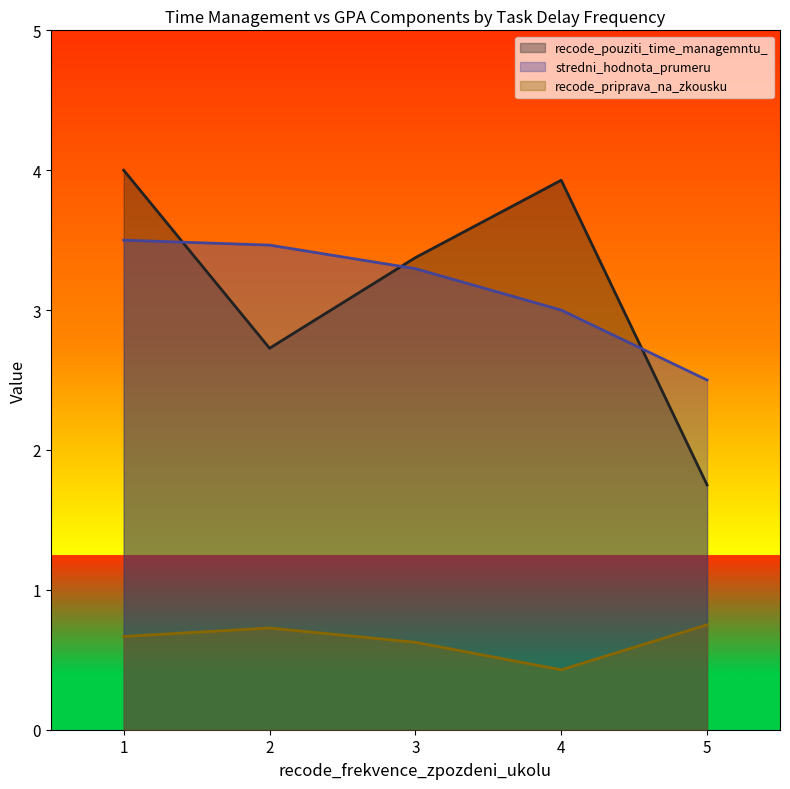

Which series has the widest spread of values?

recode_pouziti_time_managemntu_